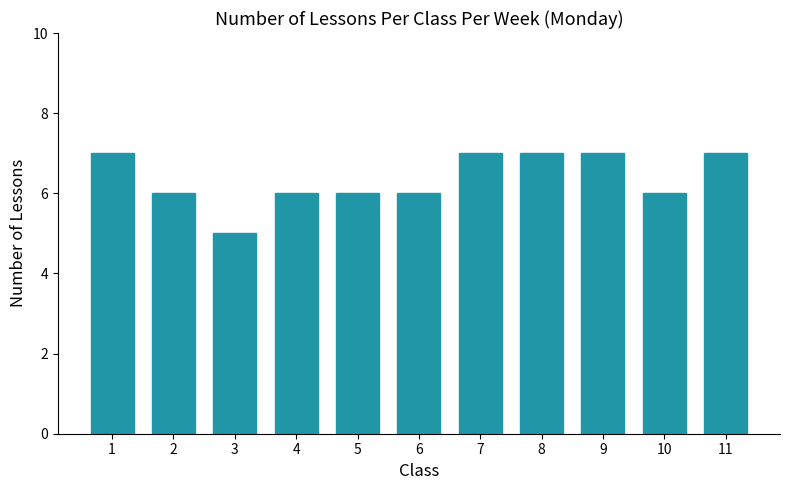

Approximately how many times larger is the value at 10 compared to 8?

0.9